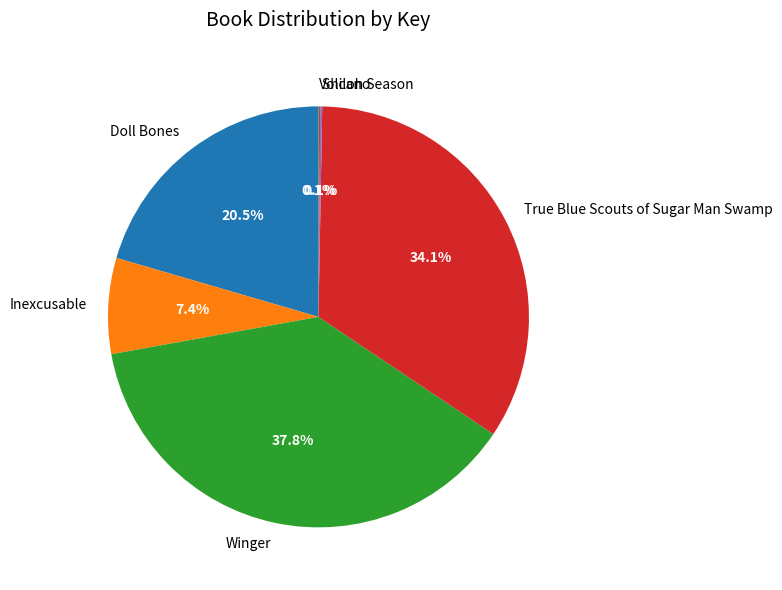

Which category has the biggest portion of the pie?

Winger